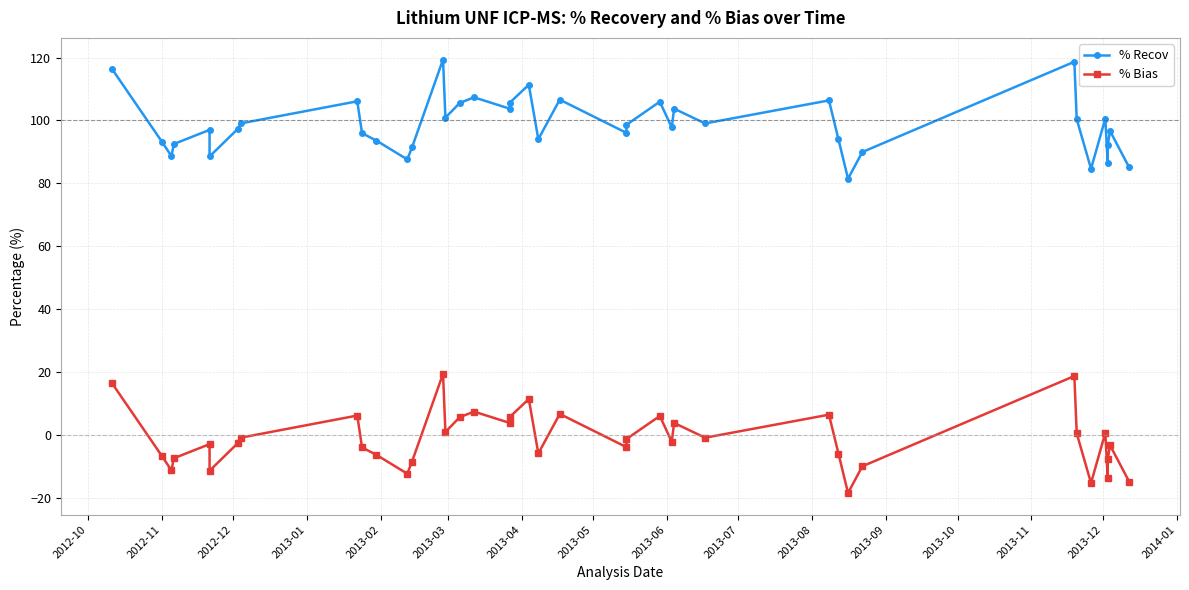

How many data points in % Bias are above -2?

19